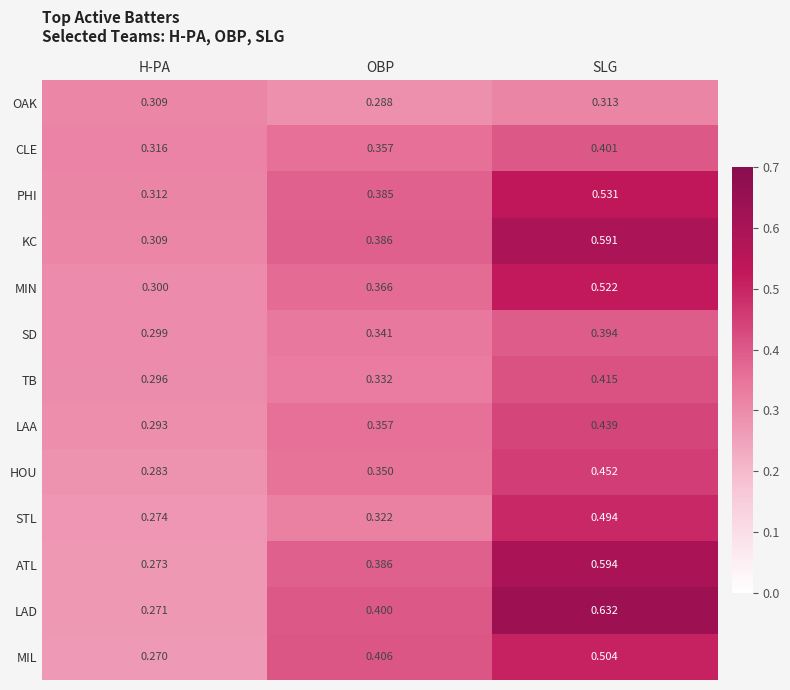

Which category has the lowest value in the KC series?

H-PA